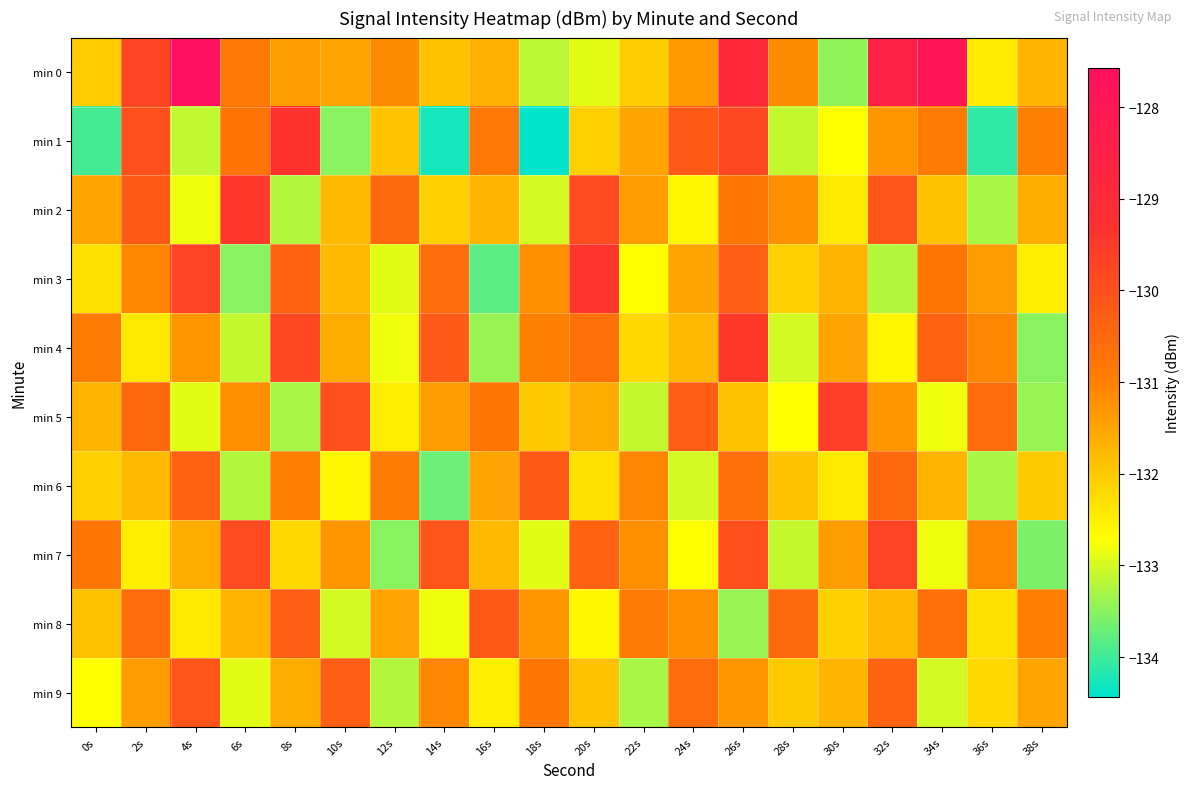

Reading left to right, transcribe all the data shown in this chart.

min 0: 0s=-132.0	2s=-129.7	4s=-127.6	6s=-130.9	8s=-131.4	10s=-131.5	12s=-131.2	14s=-131.9	16s=-131.6	18s=-133.2	20s=-132.9	22s=-132.0	24s=-131.4	26s=-128.9	28s=-131.2	30s=-133.5	32s=-128.5	34s=-127.9	36s=-132.5	38s=-131.7
min 1: 0s=-134.0	2s=-130.0	4s=-133.1	6s=-130.7	8s=-129.3	10s=-133.5	12s=-131.9	14s=-134.3	16s=-130.9	18s=-134.4	20s=-132.1	22s=-131.5	24s=-130.2	26s=-129.8	28s=-133.1	30s=-132.7	32s=-131.3	34s=-130.9	36s=-134.1	38s=-131.0
min 2: 0s=-131.5	2s=-130.2	4s=-132.8	6s=-129.5	8s=-133.2	10s=-131.8	12s=-130.5	14s=-132.1	16s=-131.7	18s=-133.0	20s=-129.9	22s=-131.4	24s=-132.6	26s=-130.8	28s=-131.2	30s=-132.4	32s=-130.1	34s=-131.9	36s=-133.3	38s=-131.6
min 3: 0s=-132.3	2s=-131.1	4s=-129.7	6s=-133.5	8s=-130.4	10s=-131.8	12s=-132.9	14s=-130.6	16s=-133.8	18s=-131.2	20s=-129.4	22s=-132.7	24s=-131.5	26s=-130.3	28s=-132.1	30s=-131.7	32s=-133.2	34s=-130.8	36s=-131.4	38s=-132.5
min 4: 0s=-130.9	2s=-132.4	4s=-131.3	6s=-133.1	8s=-129.8	10s=-131.6	12s=-132.8	14s=-130.2	16s=-133.4	18s=-131.0	20s=-130.7	22s=-132.2	24s=-131.8	26s=-129.5	28s=-133.0	30s=-131.5	32s=-132.6	34s=-130.4	36s=-131.1	38s=-133.5
min 5: 0s=-131.7	2s=-130.5	4s=-132.9	6s=-131.2	8s=-133.3	10s=-130.0	12s=-132.5	14s=-131.4	16s=-130.8	18s=-132.0	20s=-131.6	22s=-133.1	24s=-130.3	26s=-131.9	28s=-132.7	30s=-129.6	32s=-131.3	34s=-132.8	36s=-130.6	38s=-133.4
min 6: 0s=-132.1	2s=-131.8	4s=-130.4	6s=-133.2	8s=-131.0	10s=-132.6	12s=-130.9	14s=-133.7	16s=-131.5	18s=-130.2	20s=-132.3	22s=-131.1	24s=-133.0	26s=-130.7	28s=-131.9	30s=-132.4	32s=-130.5	34s=-131.7	36s=-133.3	38s=-132.0
min 7: 0s=-130.8	2s=-132.5	4s=-131.6	6s=-129.9	8s=-132.2	10s=-131.3	12s=-133.5	14s=-130.1	16s=-131.8	18s=-132.9	20s=-130.4	22s=-131.2	24s=-132.7	26s=-130.0	28s=-133.1	30s=-131.4	32s=-129.7	34s=-132.8	36s=-131.1	38s=-133.6
min 8: 0s=-131.9	2s=-130.6	4s=-132.4	6s=-131.7	8s=-130.3	10s=-133.0	12s=-131.5	14s=-132.8	16s=-130.2	18s=-131.3	20s=-132.6	22s=-130.9	24s=-131.2	26s=-133.4	28s=-130.5	30s=-132.1	32s=-131.8	34s=-130.7	36s=-132.3	38s=-131.0
min 9: 0s=-132.7	2s=-131.4	4s=-130.1	6s=-132.9	8s=-131.6	10s=-130.3	12s=-133.2	14s=-131.1	16s=-132.5	18s=-130.8	20s=-131.9	22s=-133.3	24s=-130.6	26s=-131.3	28s=-132.0	30s=-131.7	32s=-130.4	34s=-133.0	36s=-132.2	38s=-131.5